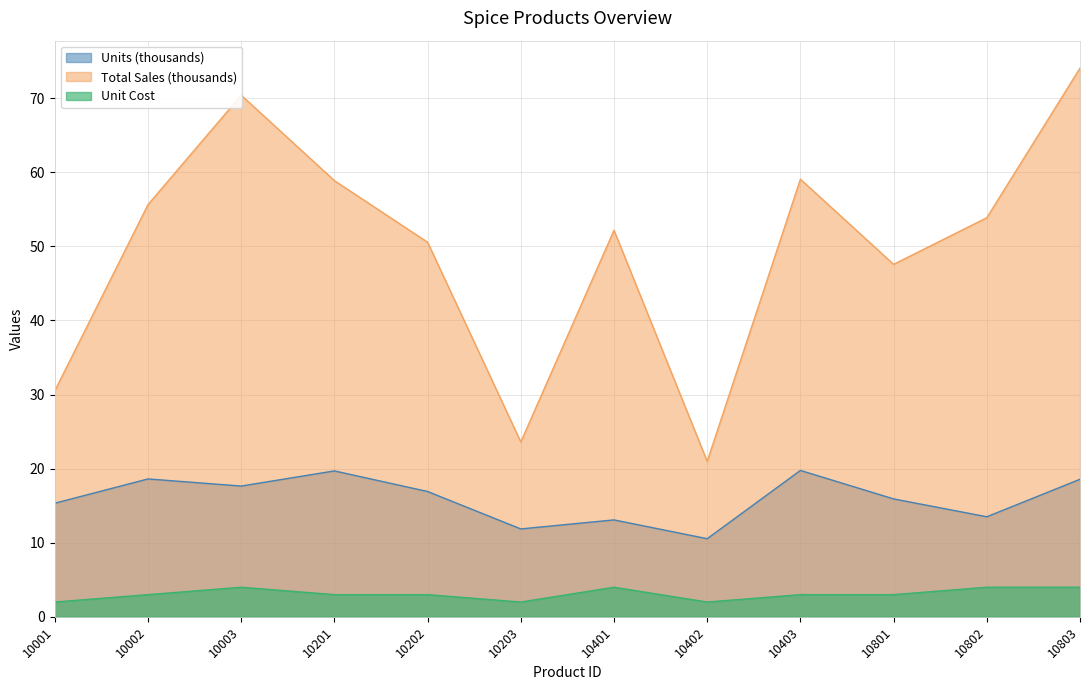

What is the value of the Total Sales point at the 10th from the left?

47.6